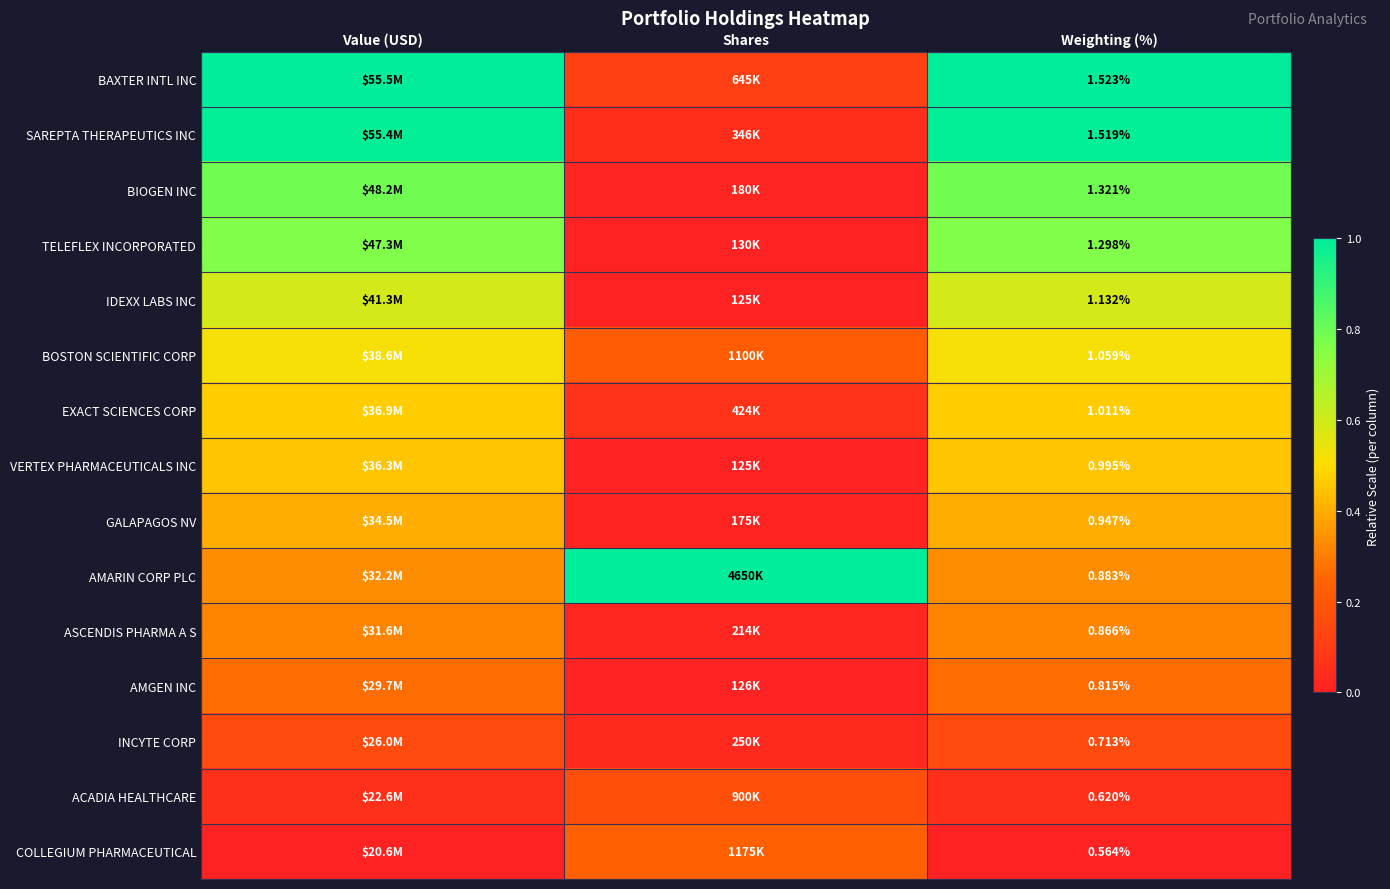

Is the value of GALAPAGOS NV at Weighting (%) greater than the value of TELEFLEX INCORPORATED at Weighting (%)?

No